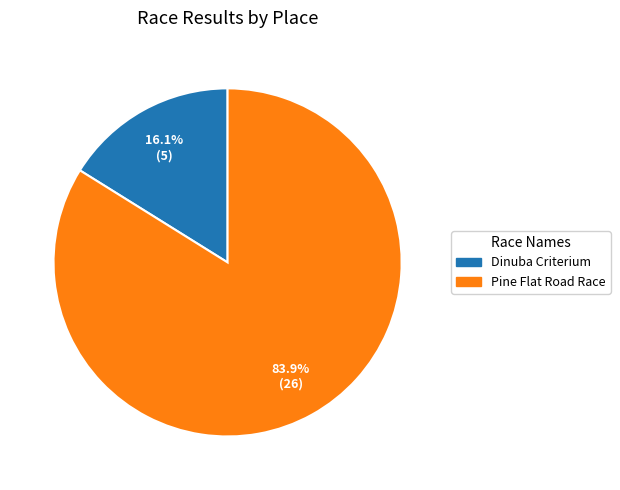

Which has a higher value, Dinuba Criterium or Pine Flat Road Race?

Pine Flat Road Race